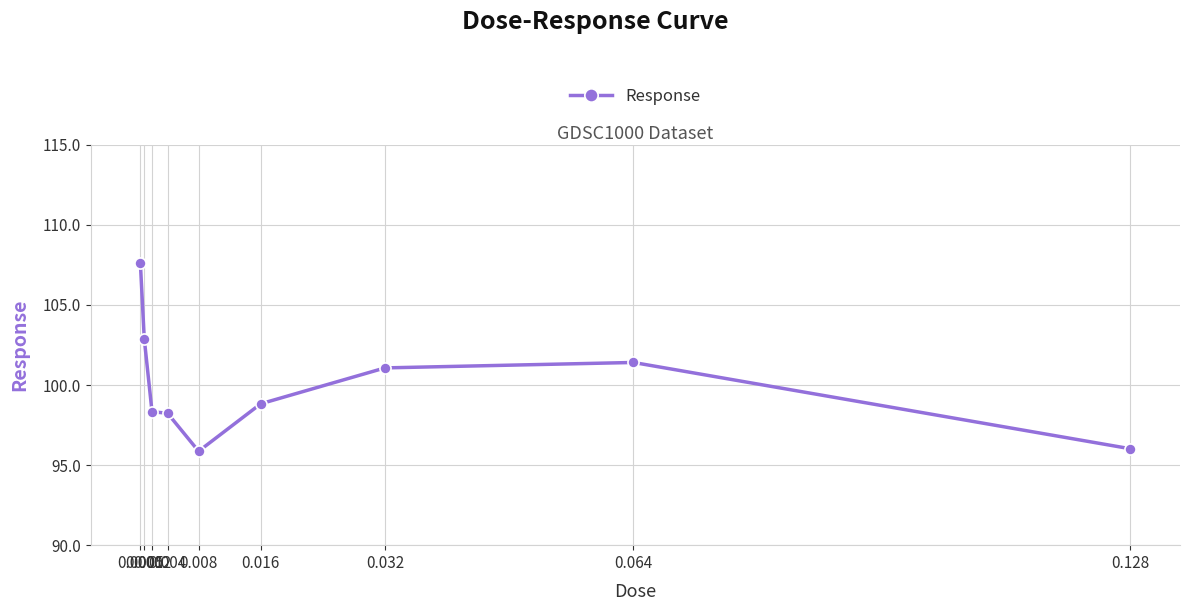

What is the value of the 1st point from the left?

107.6